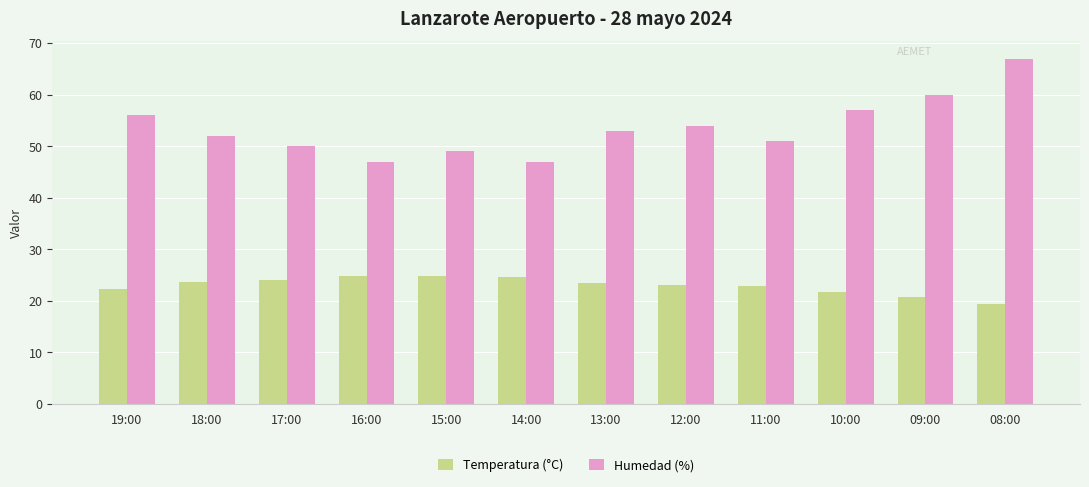

At which category is the sum across all series the highest?

08:00